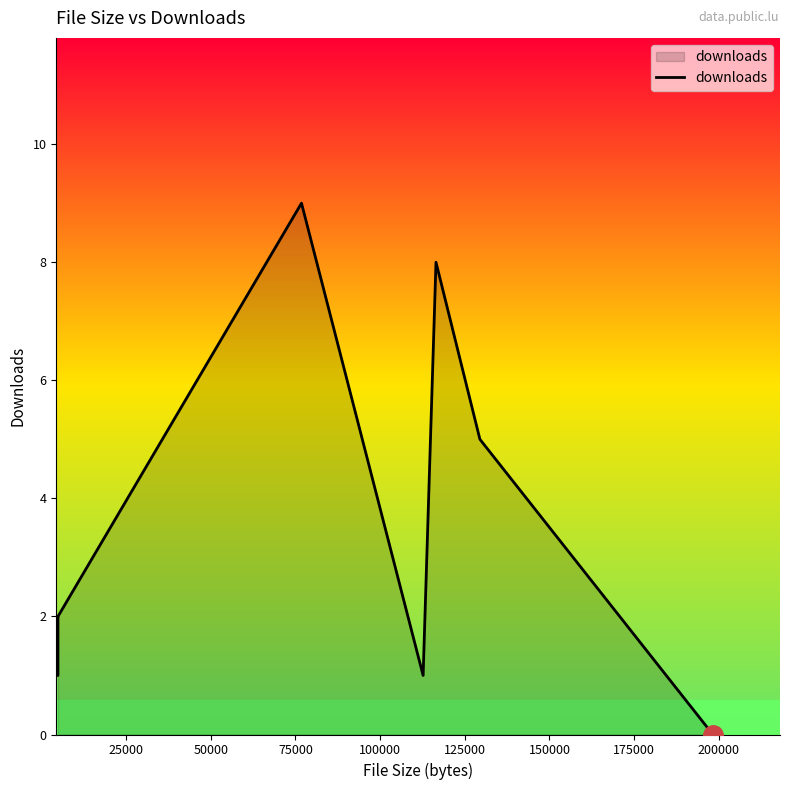

How many distinct data groups are displayed?

1